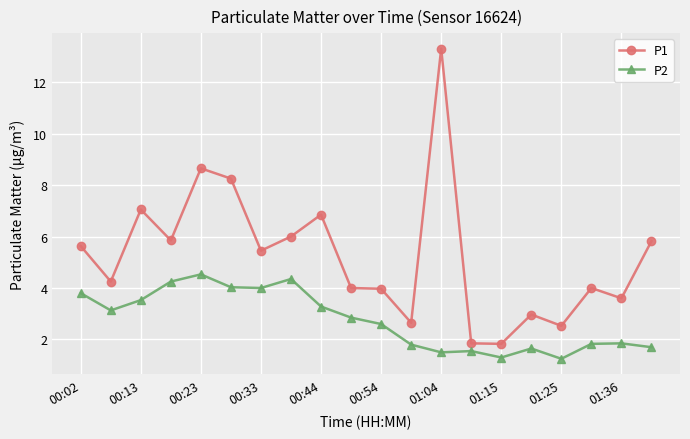

True or false: P1 and P2 cross at least once.

False